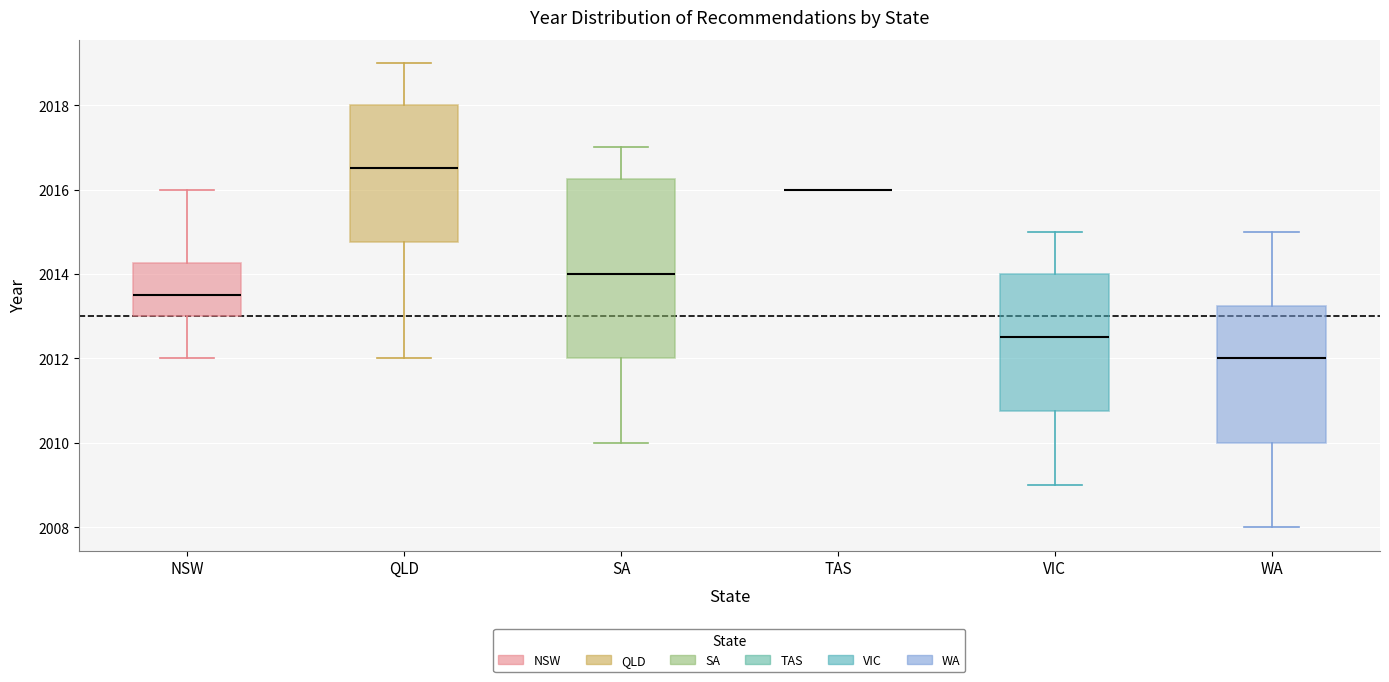

Where does the median line of the box for QLD sit on the y-axis? The values are not printed on the chart, so give them approximately, as read against the axis.

2016.6